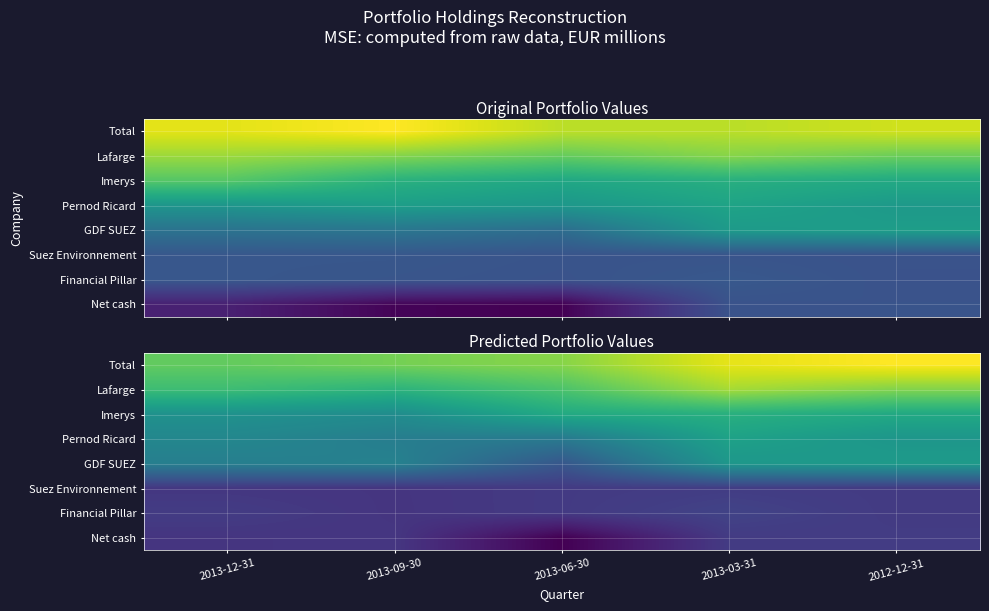

List the labels in order of GDF SUEZ value, smallest first.

2013-06-30, 2013-12-31, 2013-09-30, 2013-03-31, 2012-12-31